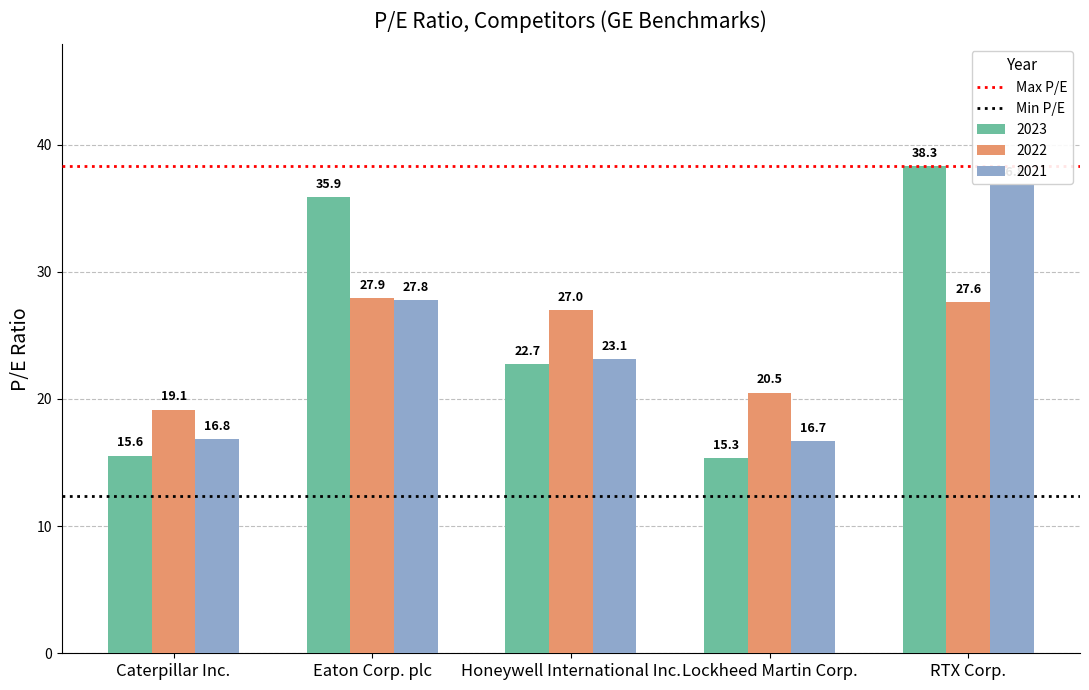

At Eaton Corp. plc, list the series in order from largest to smallest.

2023, 2022, 2021